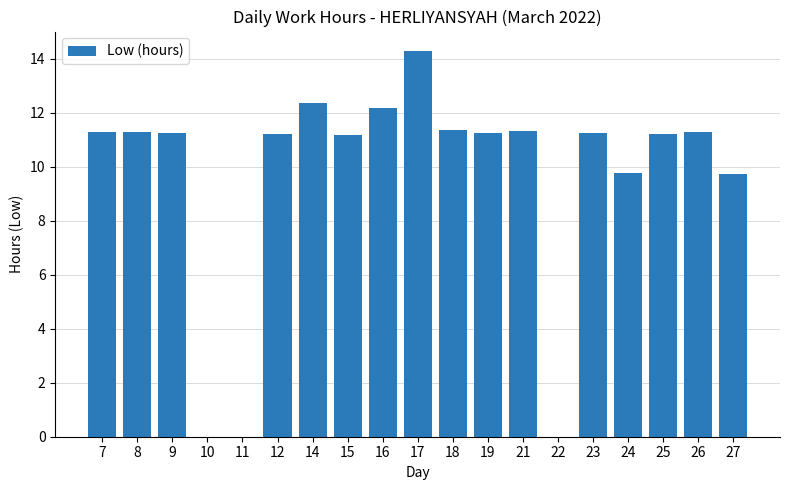

Between 14 and 21, which is larger?

14